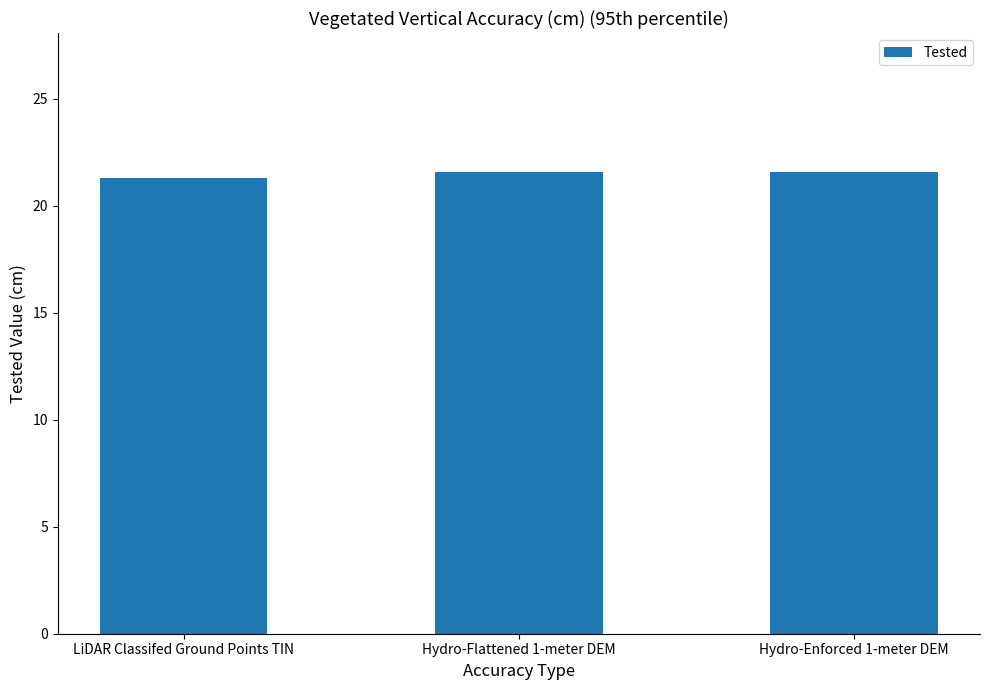

The value at Hydro-Enforced 1-meter DEM is 5.2. True or false?

False